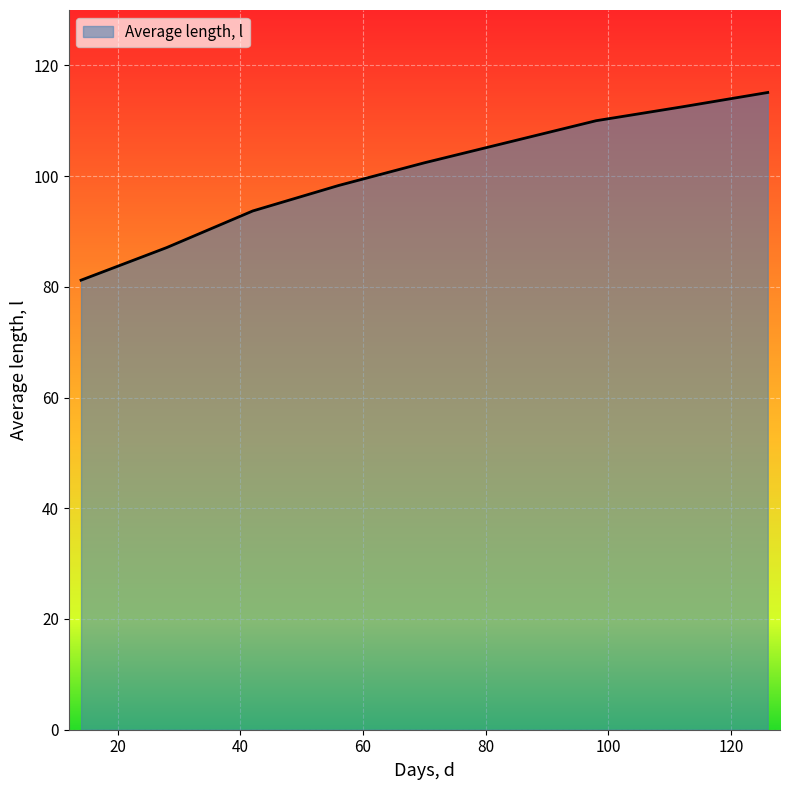

What is the smallest value displayed?

81.2